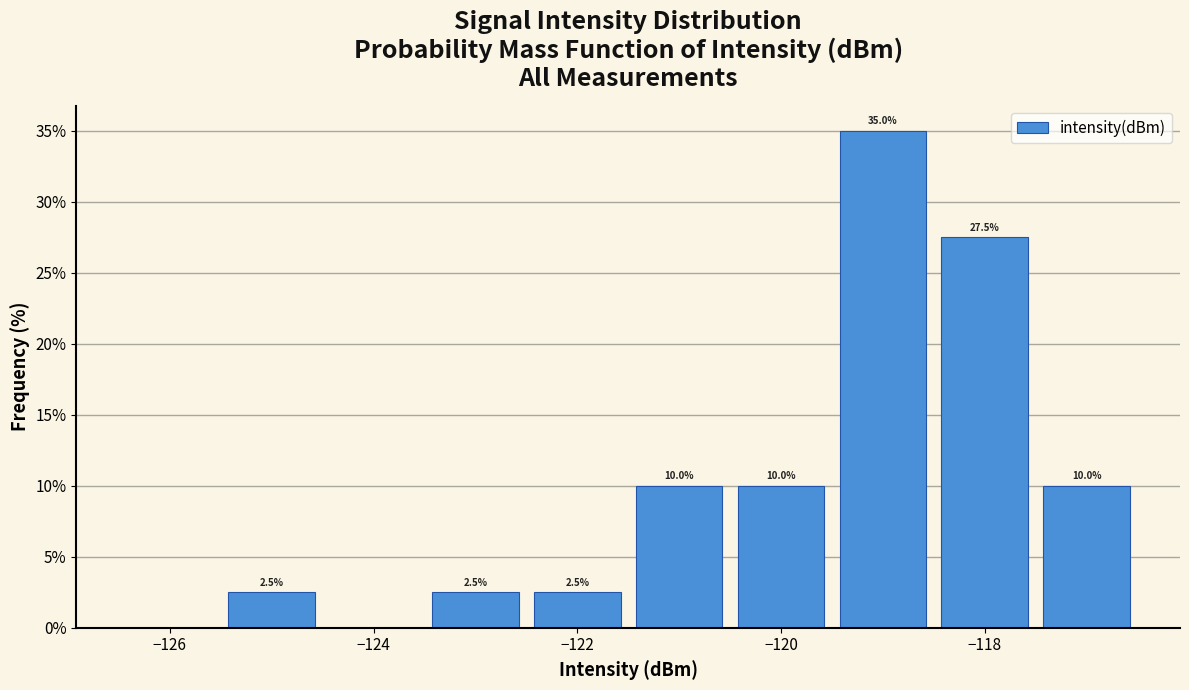

Which range on the x-axis has the tallest bar?

-119.5 to -118.5